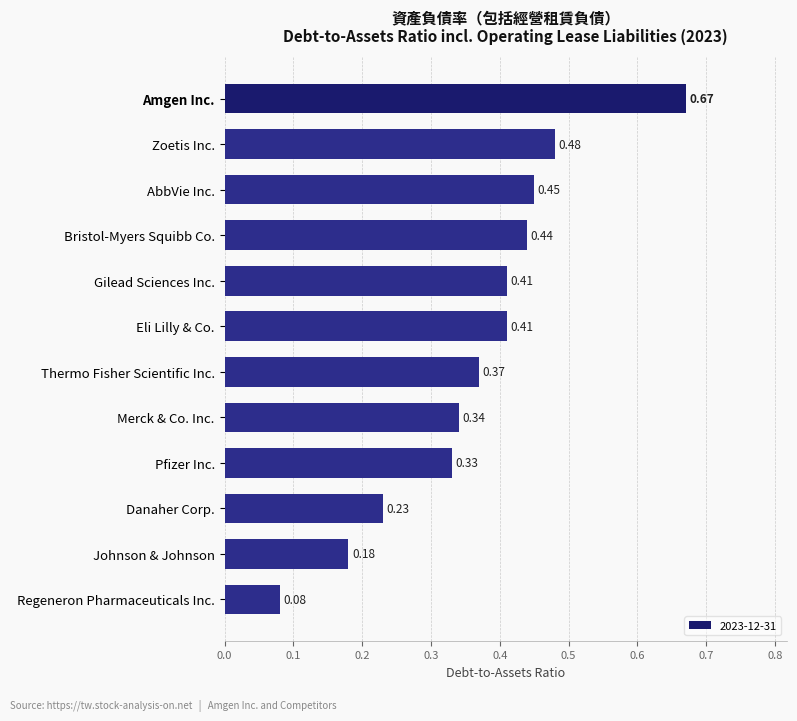

What is the change in value from Gilead Sciences Inc. to Regeneron Pharmaceuticals Inc.?

-0.3